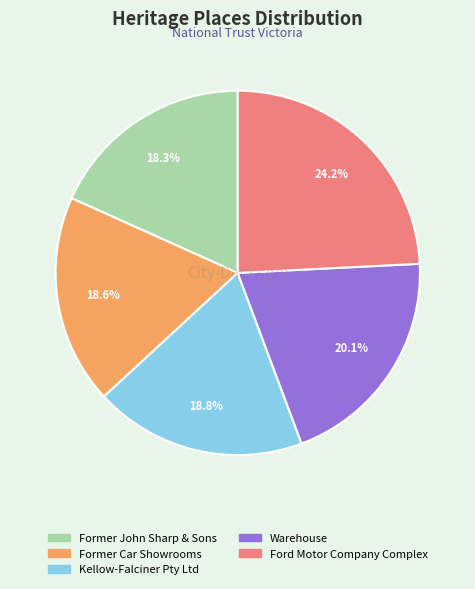

What is the largest slice in the pie chart?

Ford Motor Company Complex